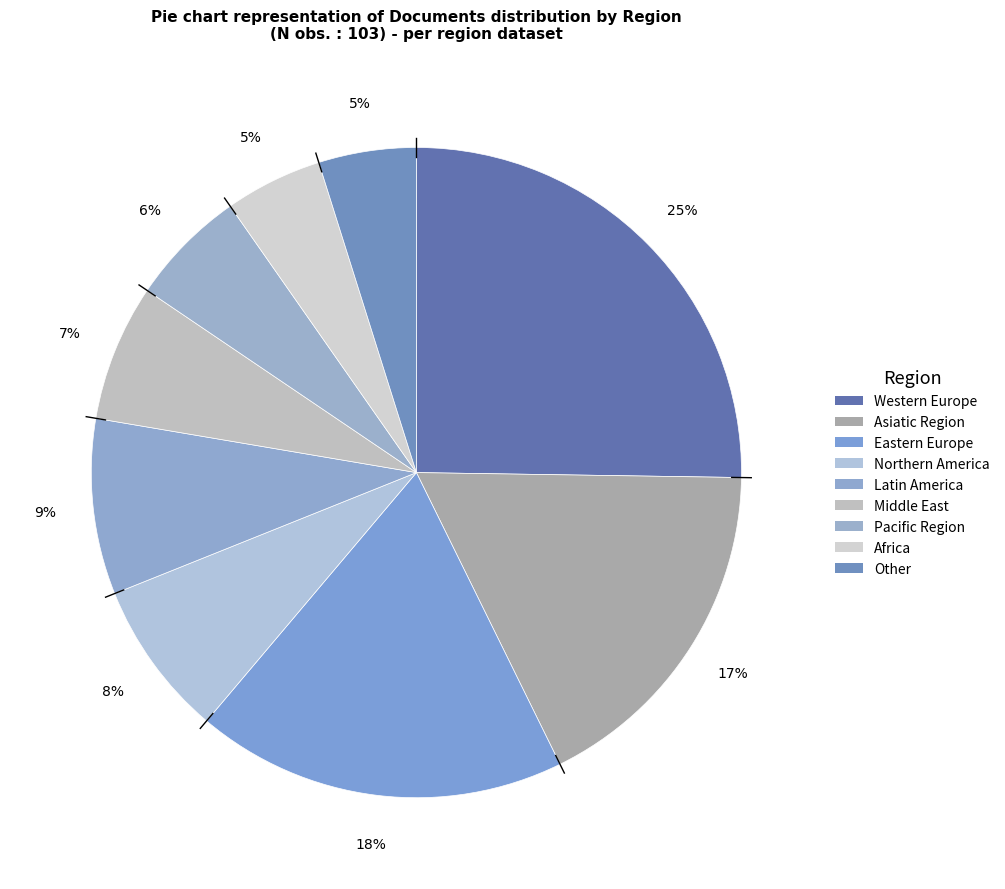

Is Eastern Europe the majority of the pie?

No